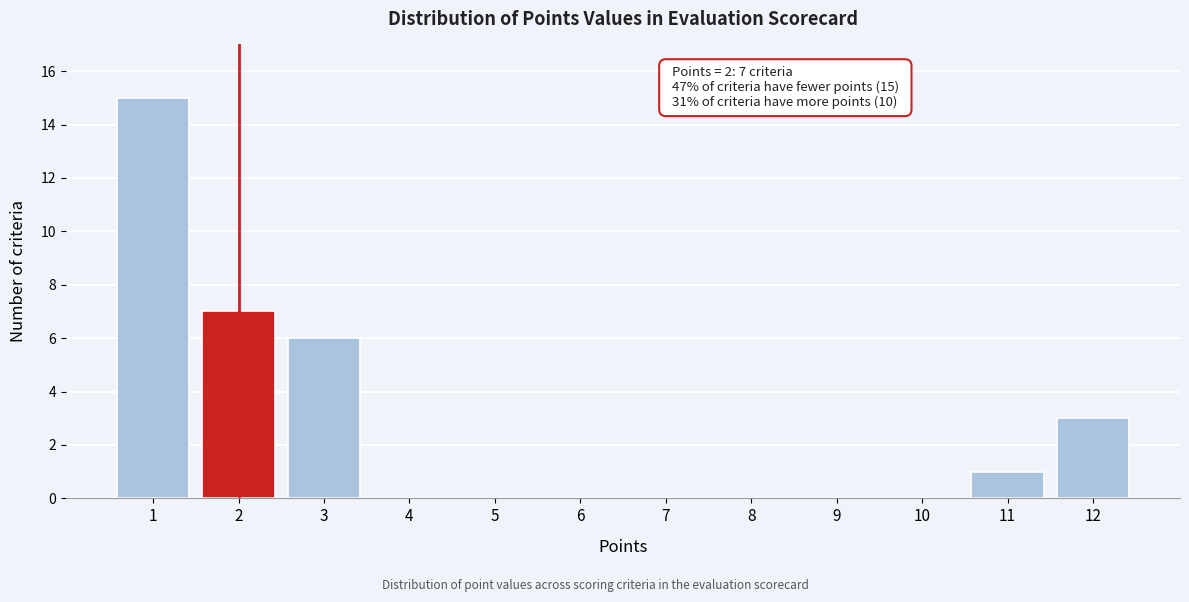

Which range on the x-axis has the tallest bar?

0.5 to 1.5